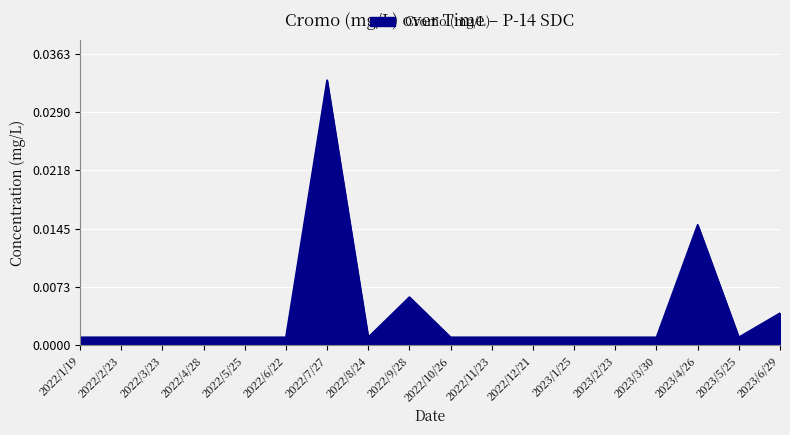

Which label corresponds to the largest value in the chart?

2022/7/27